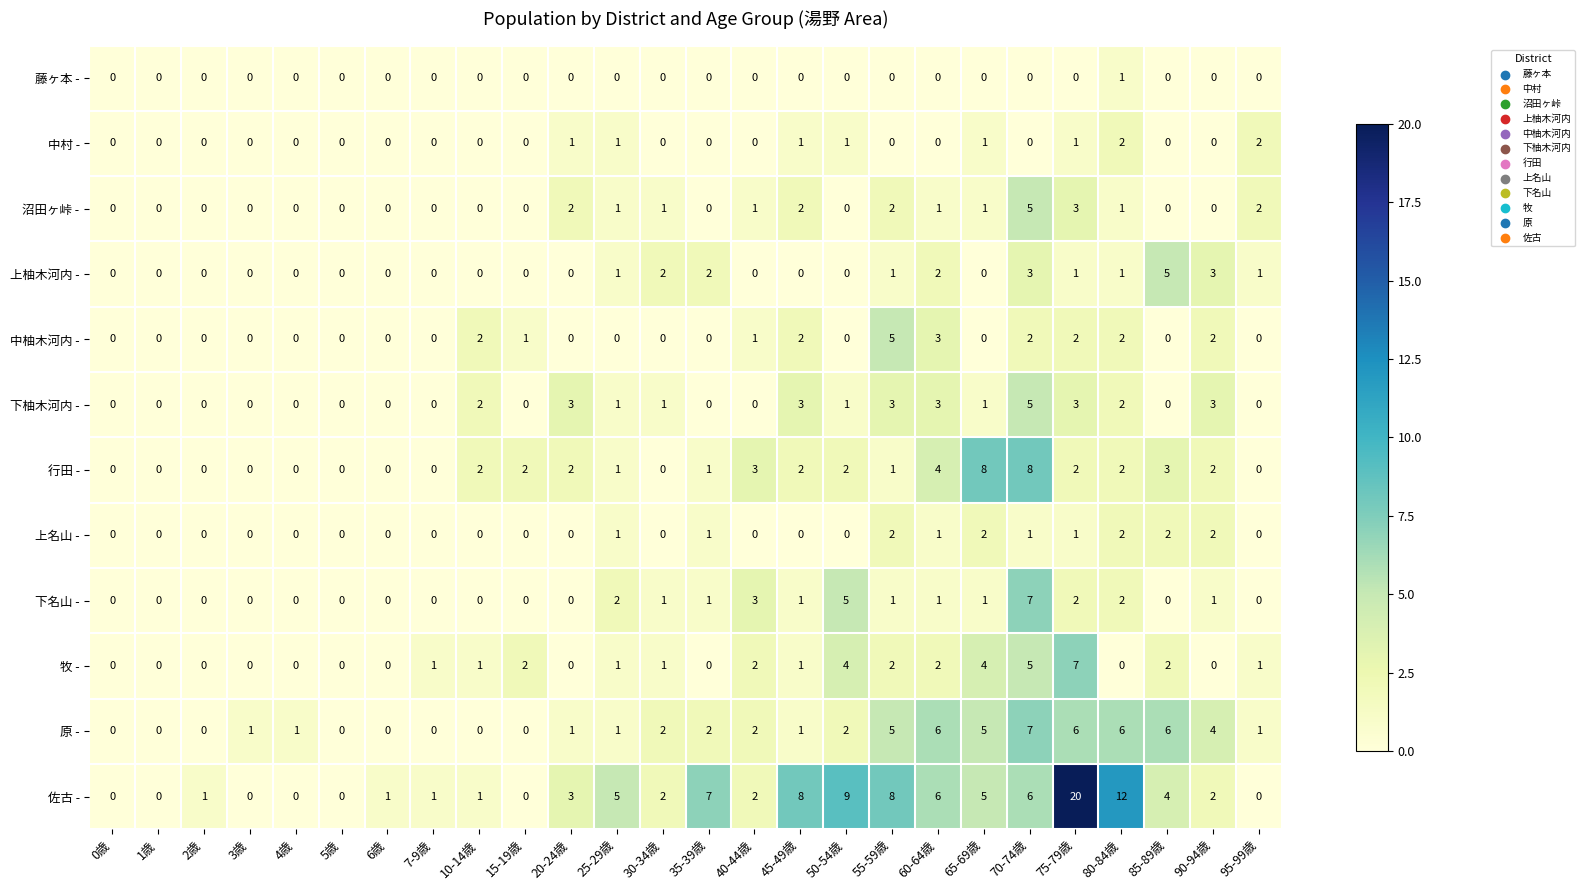

Which category has the highest value across all series?

75-79歳